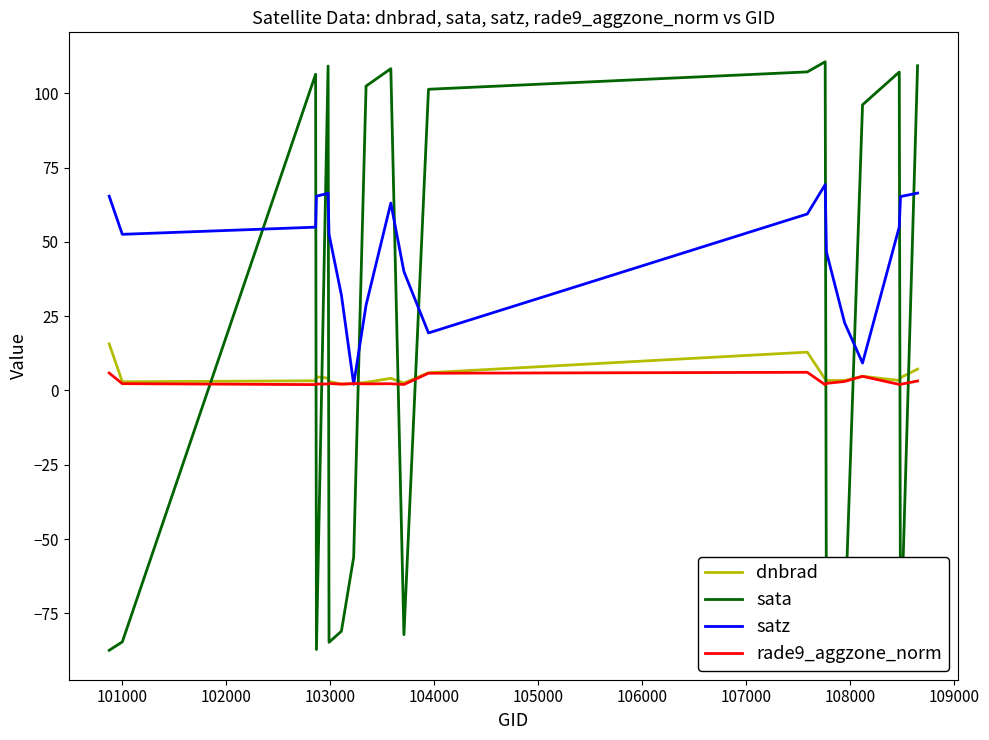

True or false: sata and satz intersect in this chart.

True